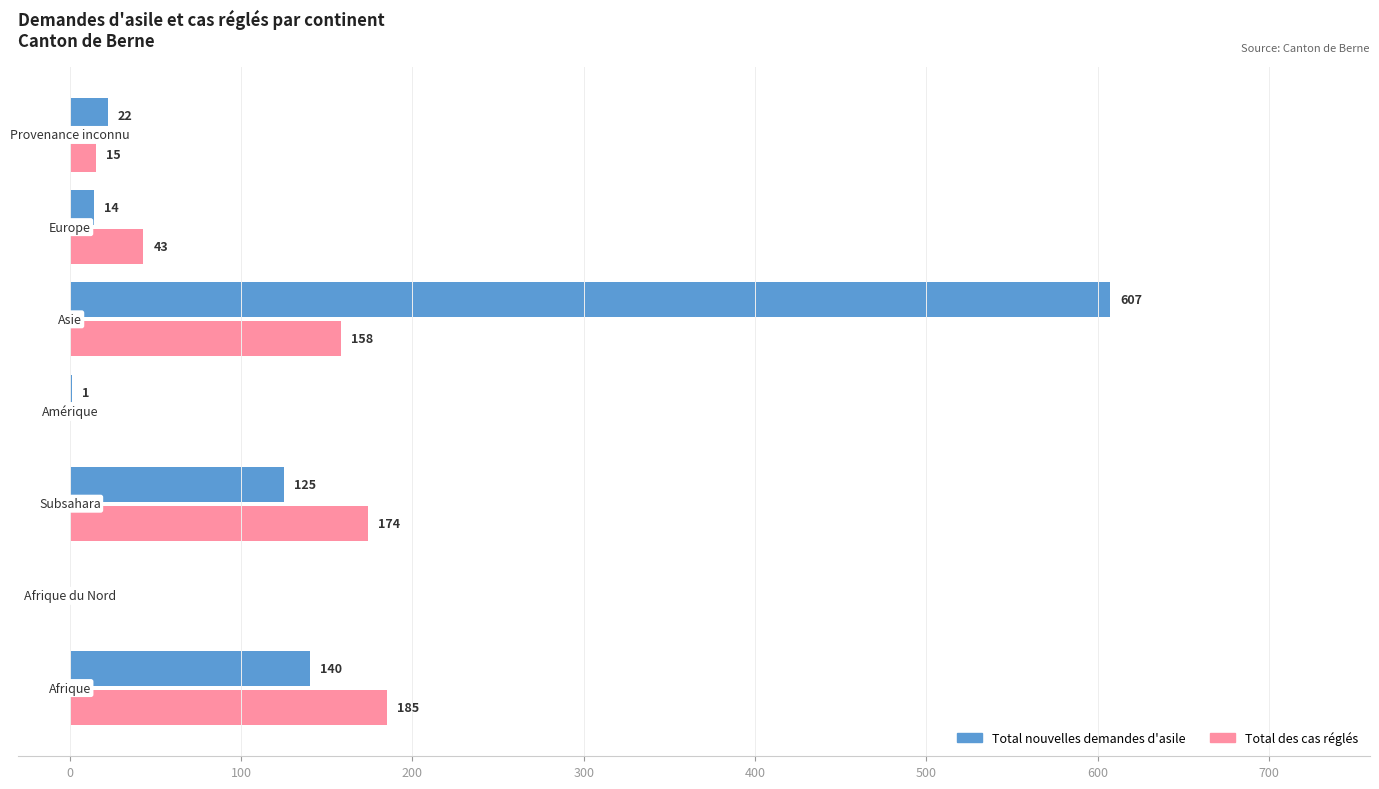

Which series has the largest total across all categories?

Total nouvelles demandes d'asile